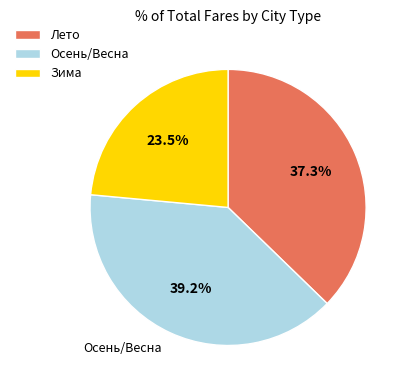

Rank the categories by value from lowest to highest.

Зима, Лето, Осень/Весна